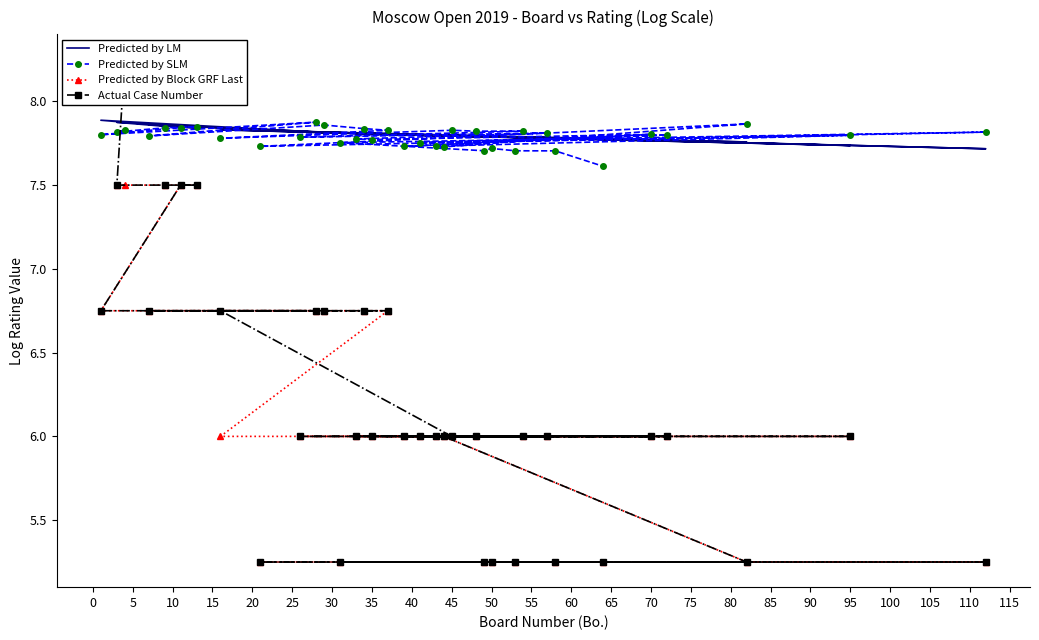

Is the value of Predicted by LM at 30 greater than the value of Actual Case Number at 120?

Yes